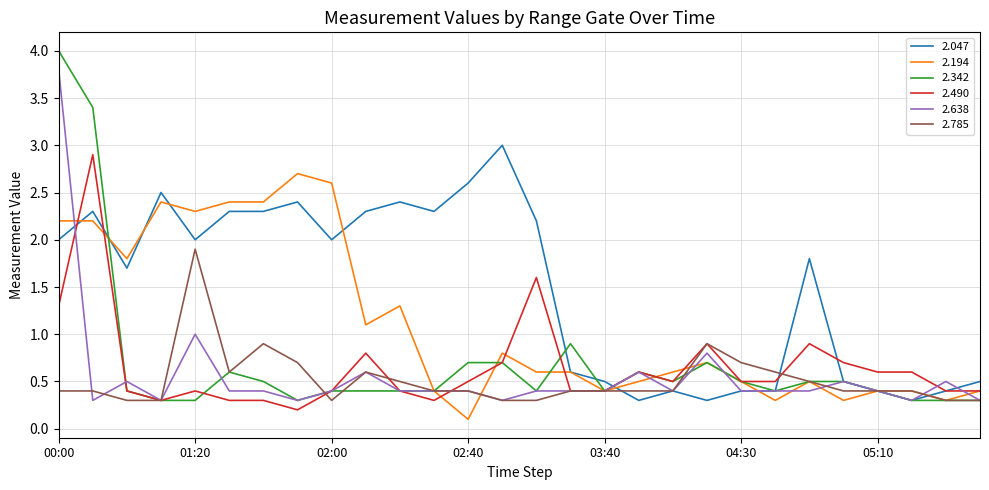

What is the highest value of the 2.047 series?

3.0